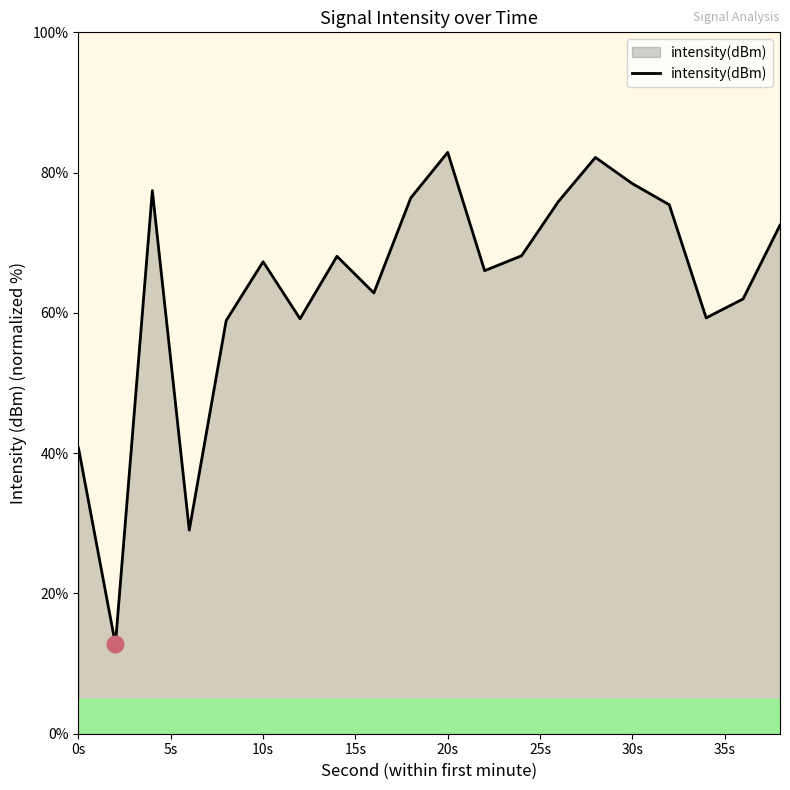

What is the difference between the maximum and minimum values?

70.1